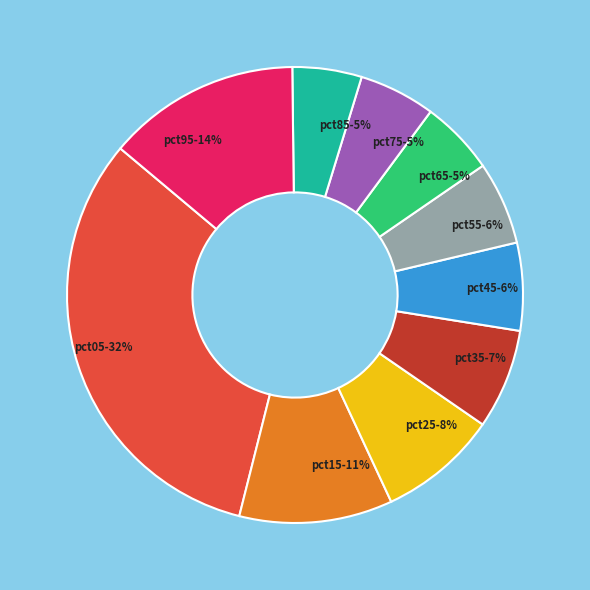

Between pct75 and pct25, which is larger?

pct25